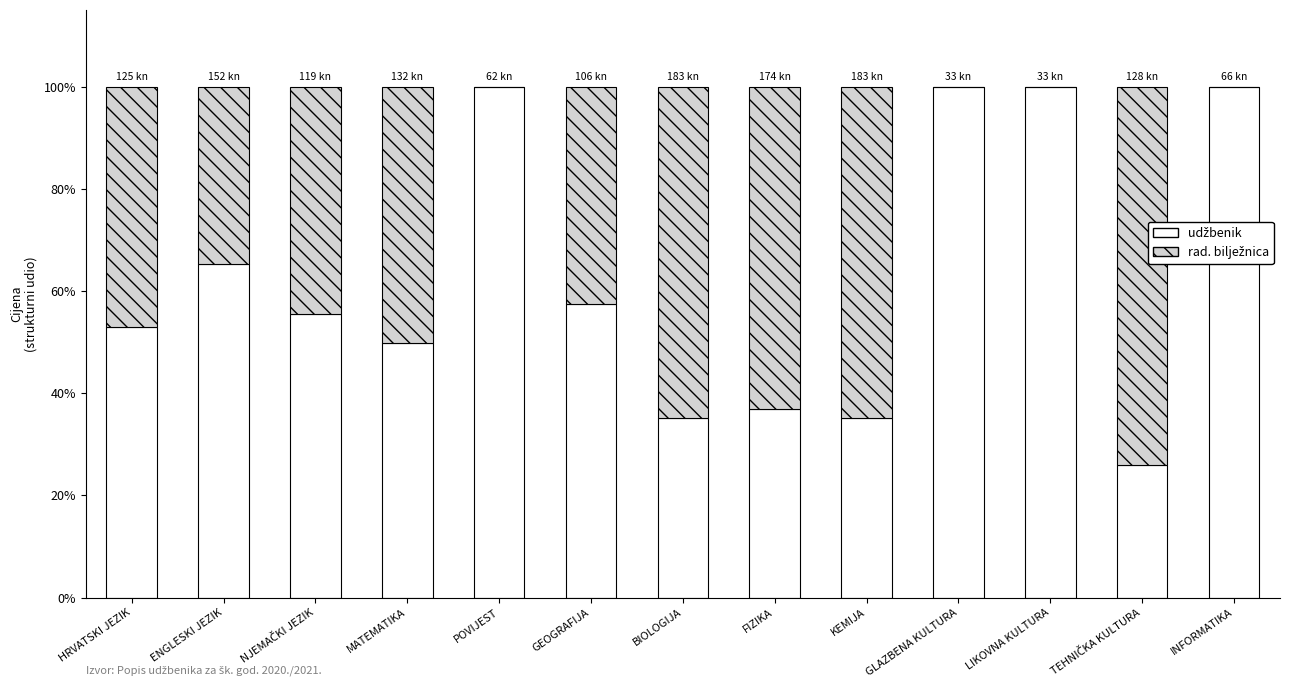

Does the chart contain stacked bars?

Yes